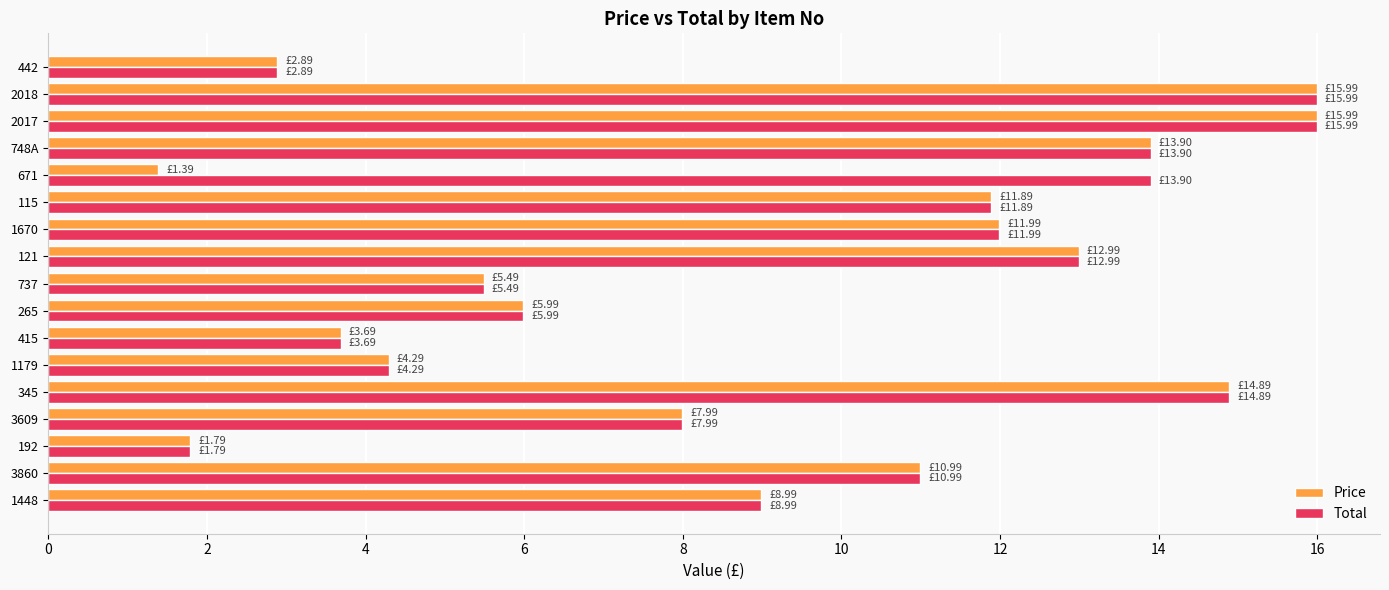

Rank the series by their average value, from lowest to highest.

Price, Total